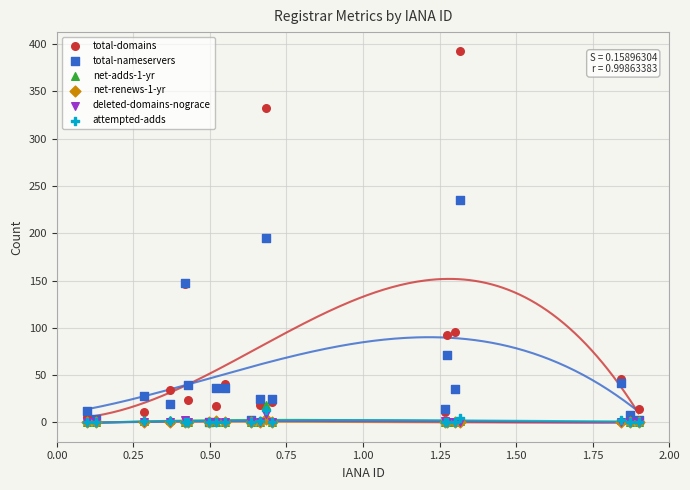

Which series has the widest spread of Y values?

total-domains